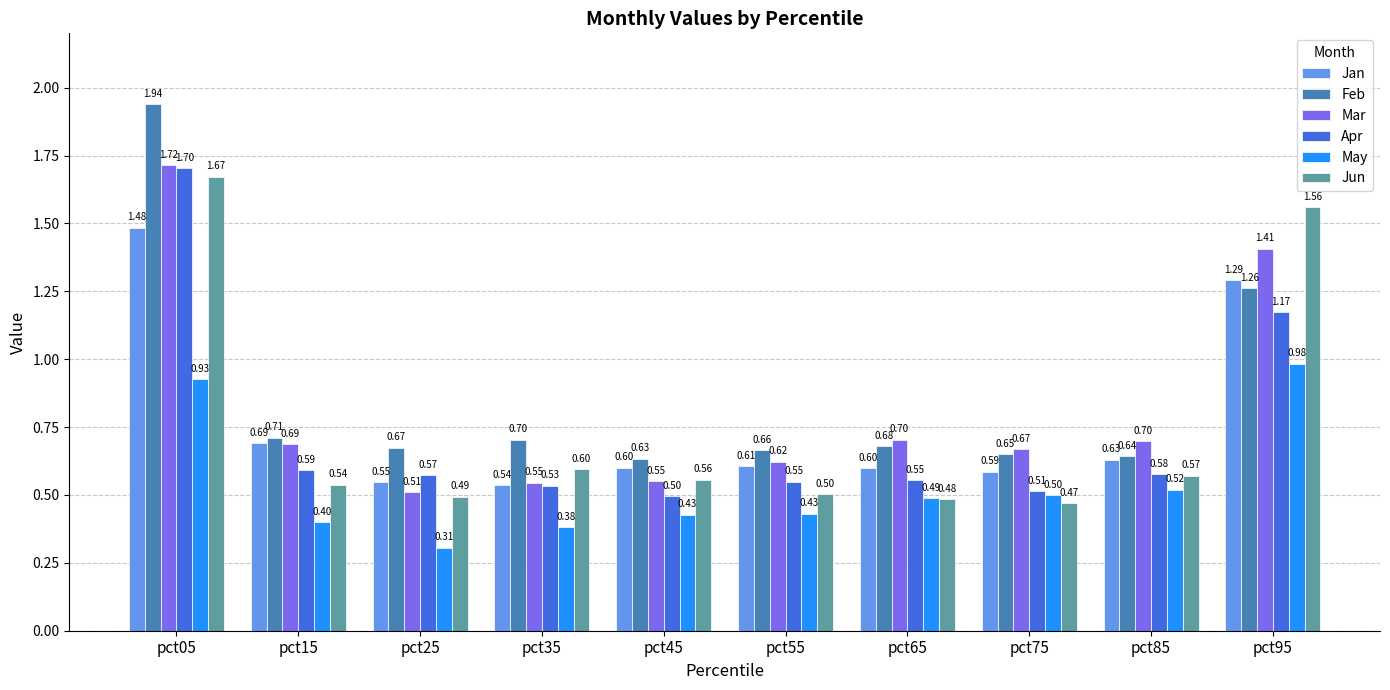

What is the maximum value for Apr?

1.7